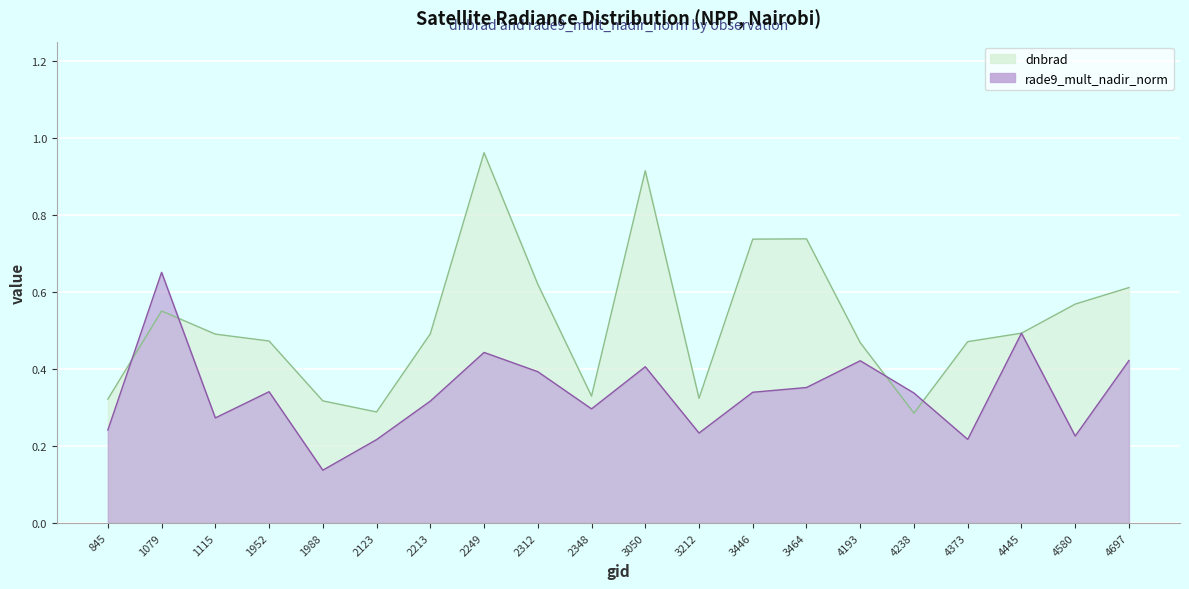

After their last crossing, which series has the higher values: dnbrad or rade9_mult_nadir_norm?

dnbrad